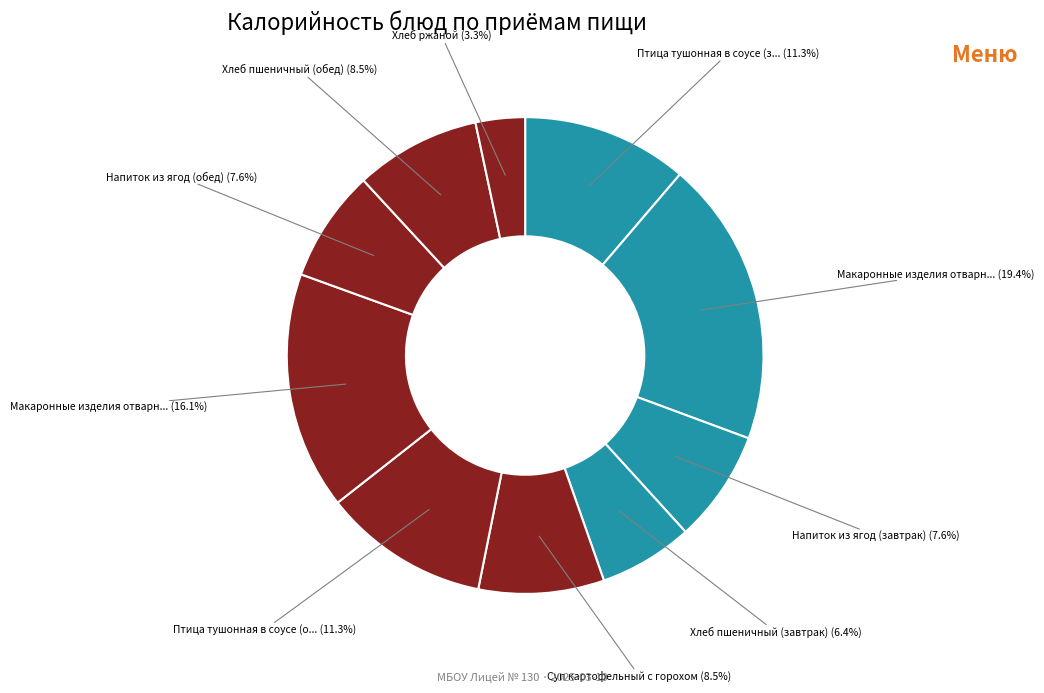

Is there any slice that represents more than half of the pie?

No